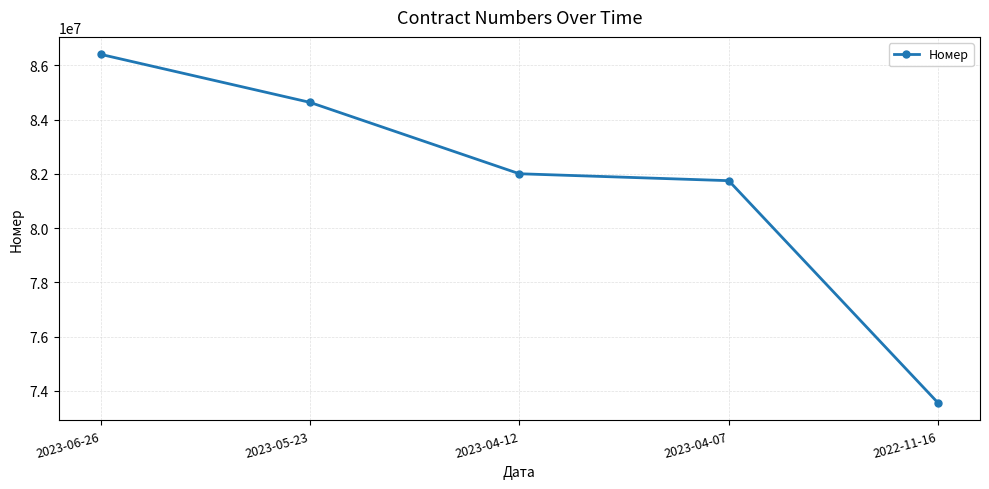

The chart shows a value of 33878689 at 2023-04-07. True or false?

False